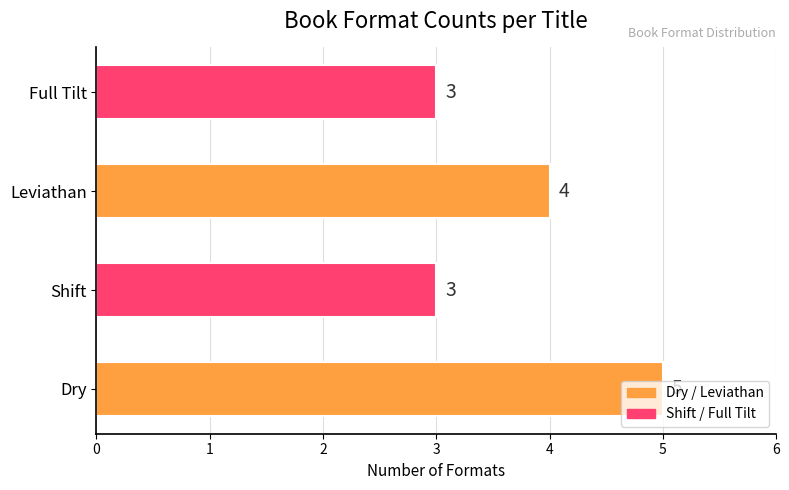

True or false: the data shows 1 at Full Tilt.

False